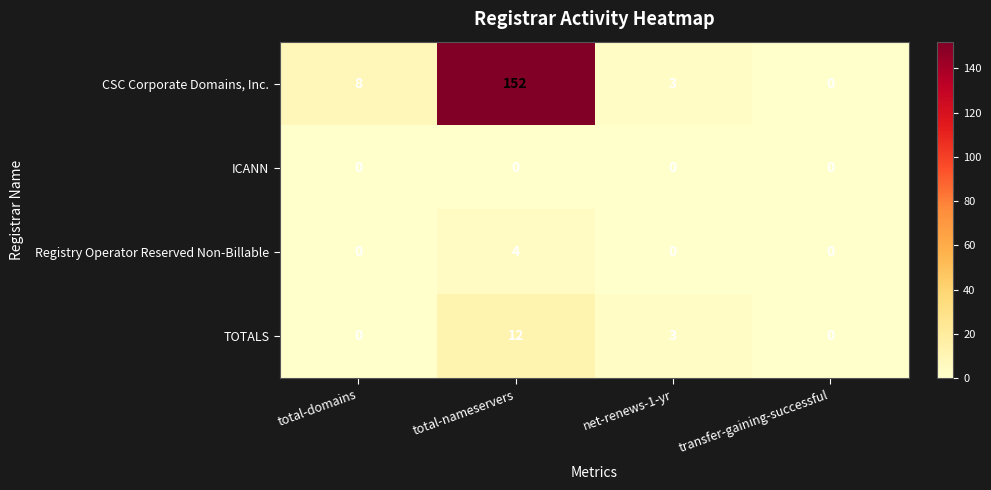

Reading left to right, what are all the values shown in this chart?

CSC Corporate Domains, Inc.: 8	152	3	0
ICANN: 0	0	0	0
Registry Operator Reserved Non-Billable: 0	4	0	0
TOTALS: 0	12	3	0